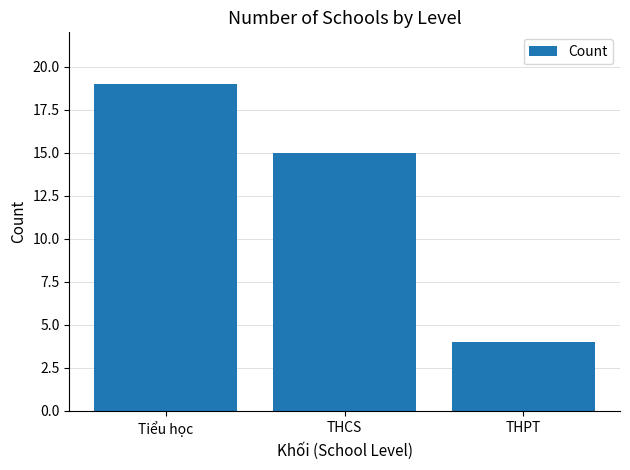

Reading left to right, transcribe all the data shown in this chart.

Tiểu học=19	THCS=15	THPT=4